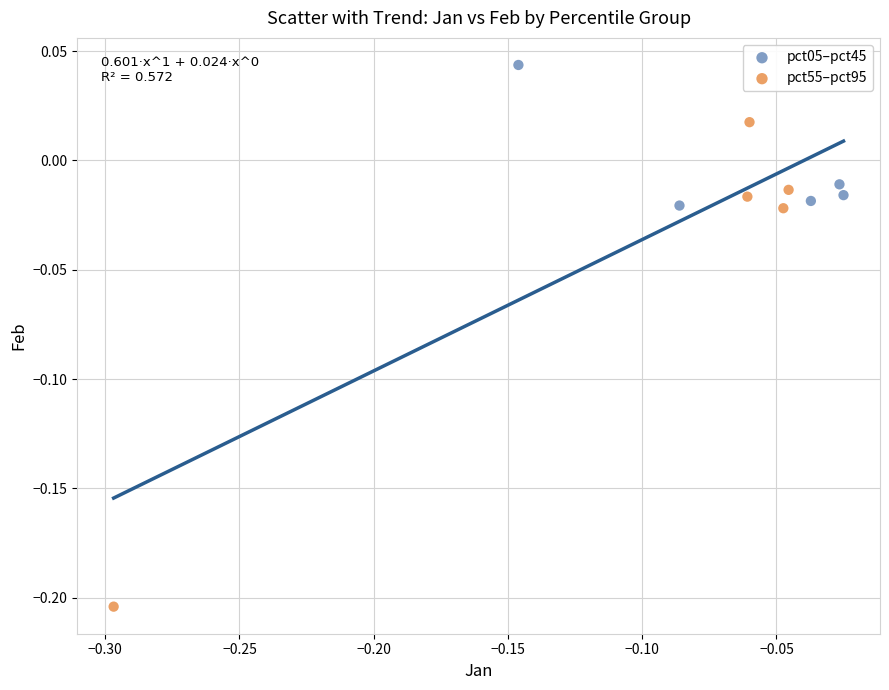

Which series contains the highest Y value?

pct05–pct45